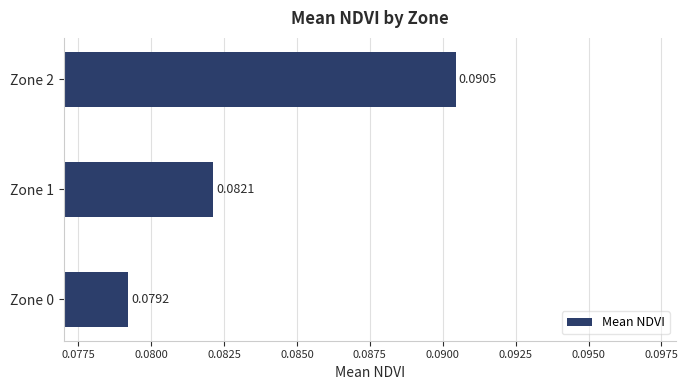

At which label is the value closest to 0?

Zone 0